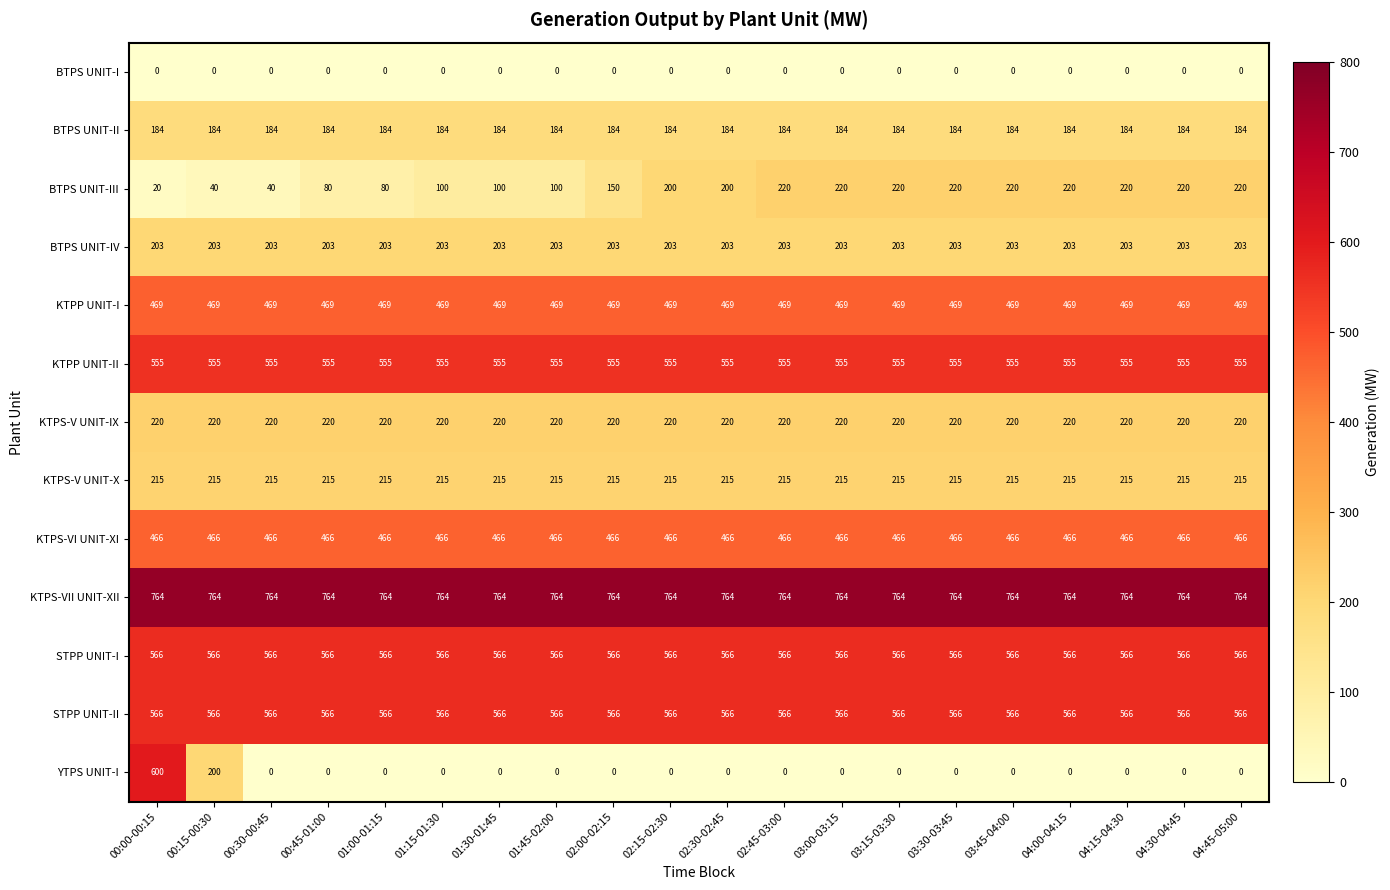

What is the sum of the BTPS UNIT-III values at 03:30-03:45 and 00:45-01:00?

300